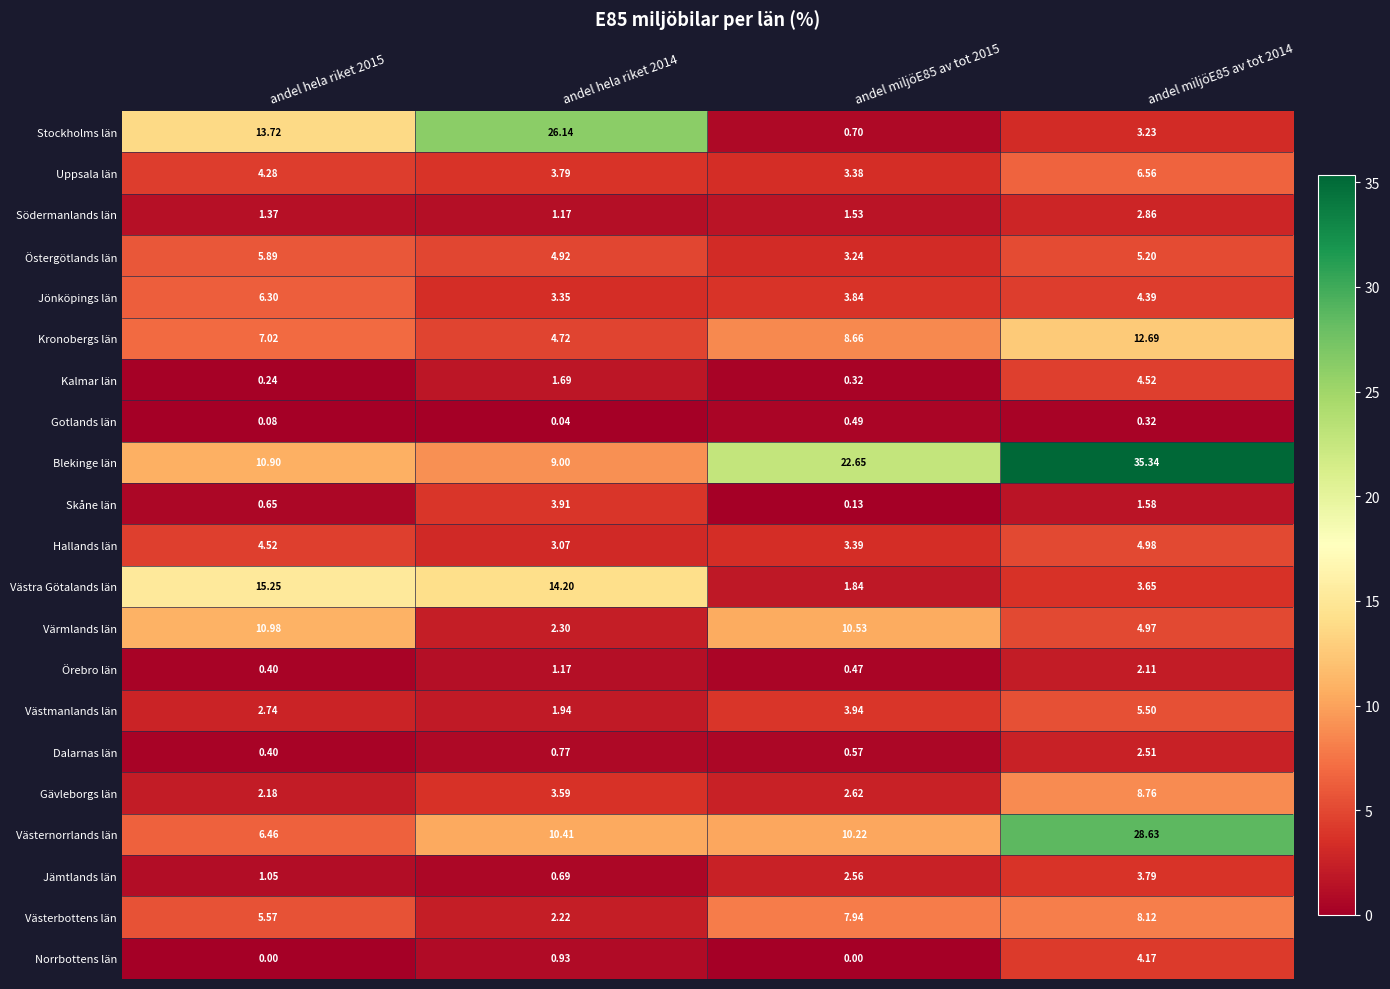

Which series has the largest total across all categories?

Blekinge län